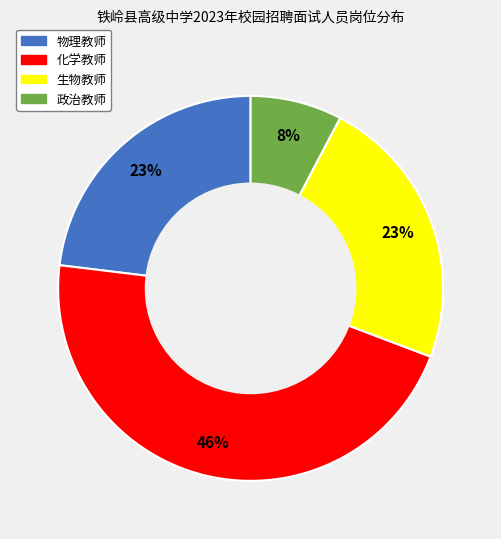

The 物理教师 slice represents 31% of the pie. True or false?

False